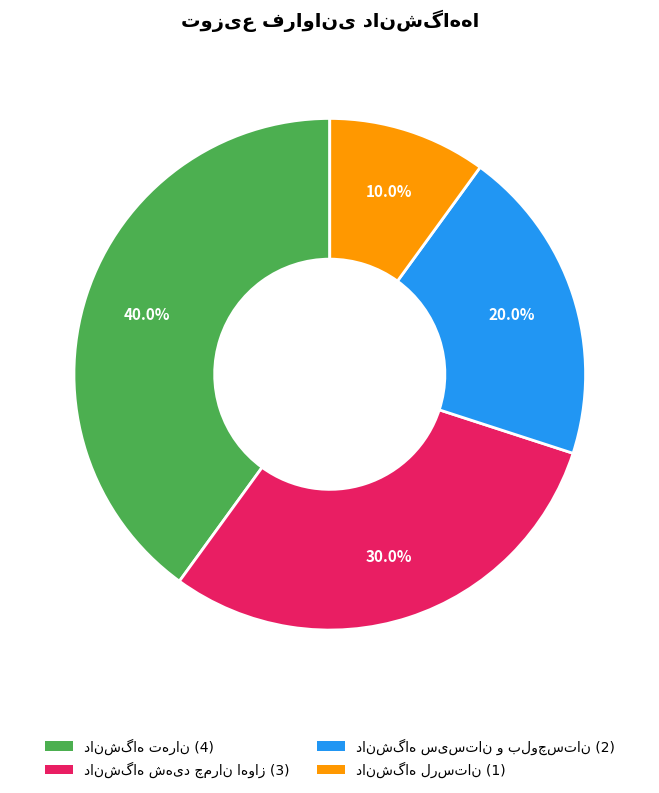

Is there any slice that represents more than half of the pie?

No